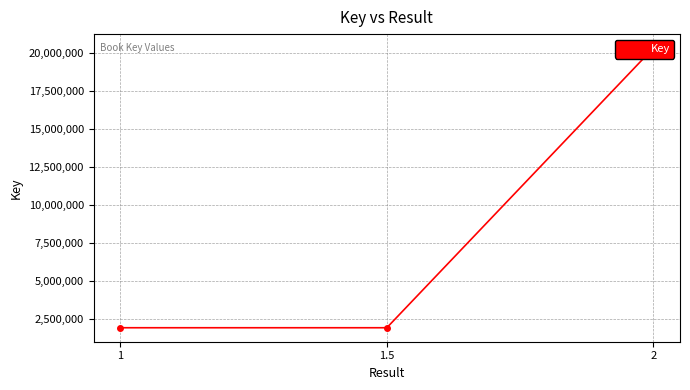

Which has a higher value, 1 or 1.5?

1